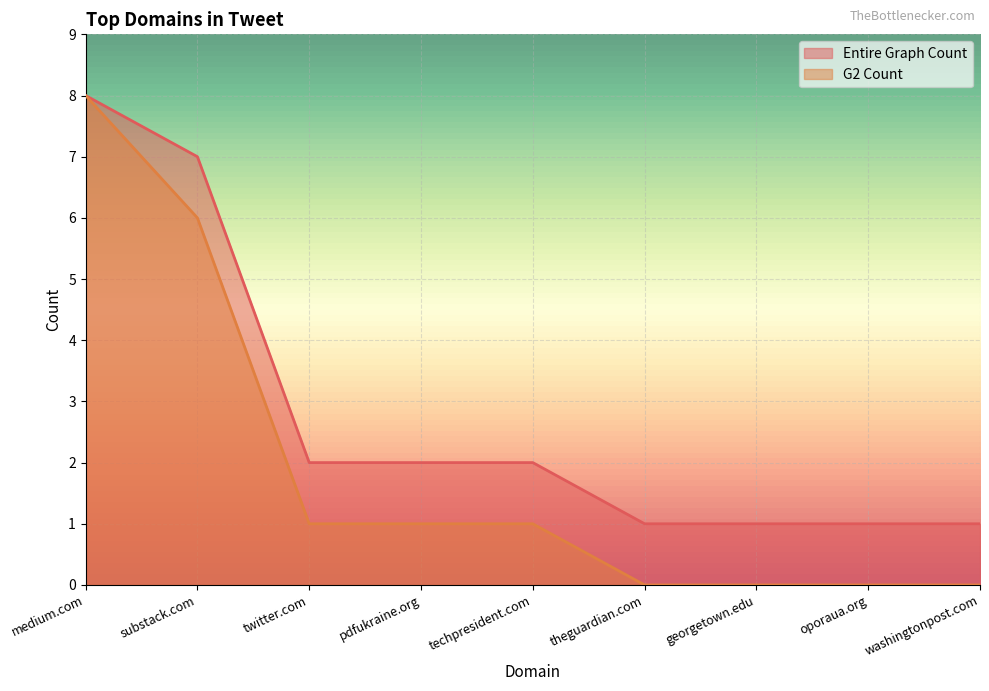

Reading left to right, transcribe all the data shown in this chart.

Entire Graph Count: 8	7	2	2	2	1	1	1	1
G2 Count: 8	6	1	1	1	0	0	0	0